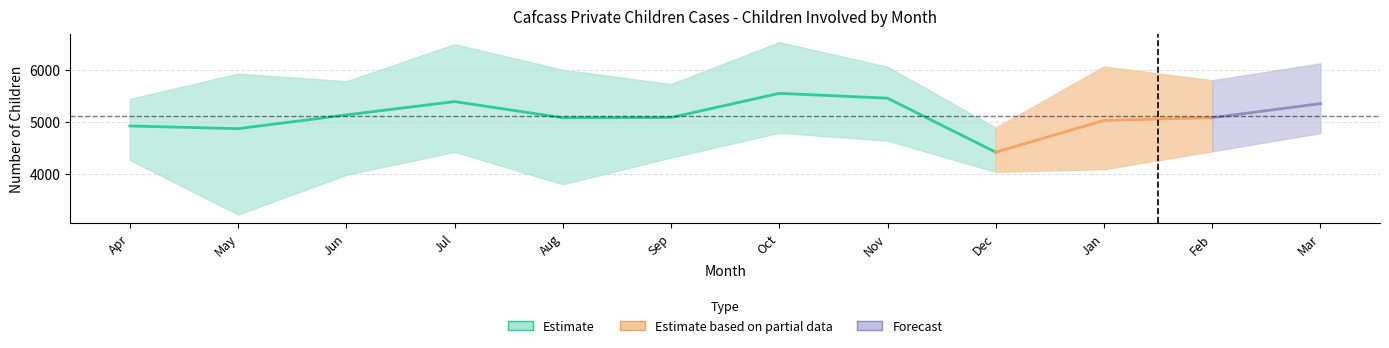

Is it true that 2015-16 equals 7130 at Apr?

False